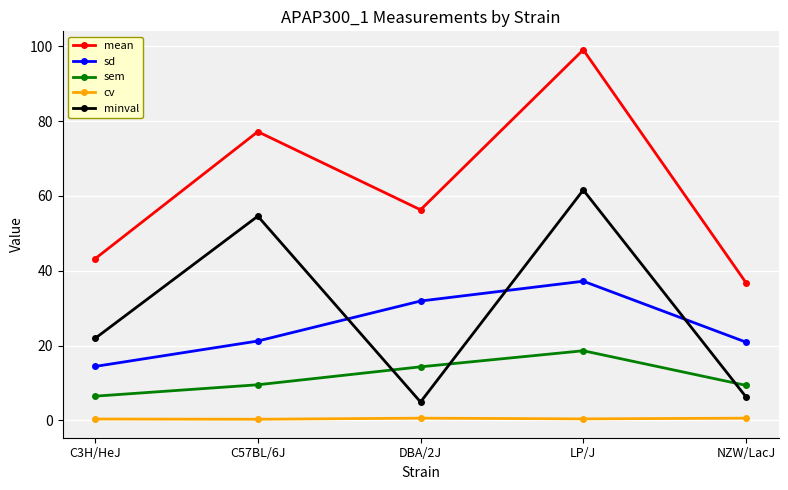

True or false: minval has a value of 4.9 at DBA/2J.

True